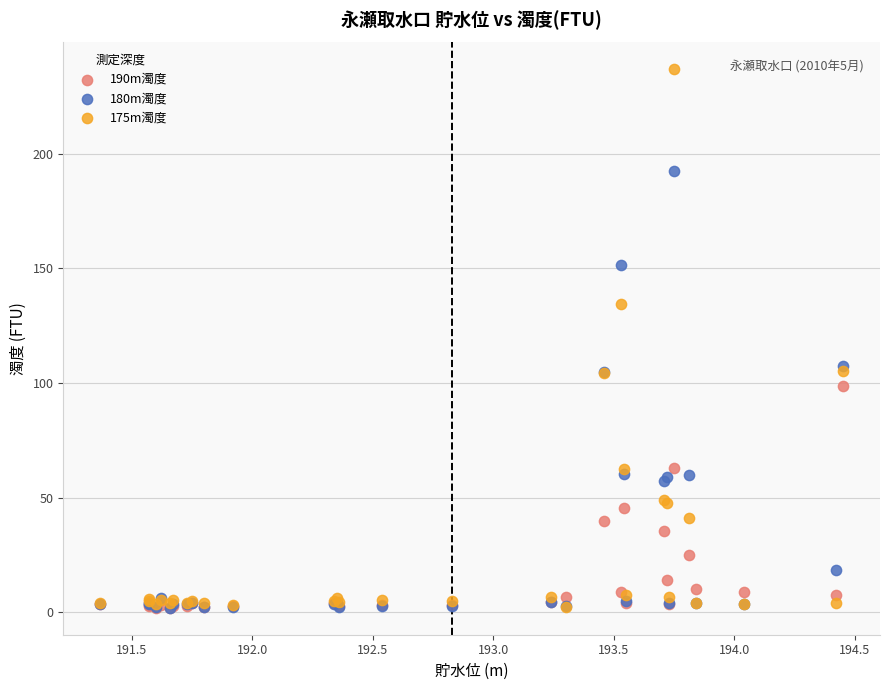

Which series contains the highest Y value?

175m濁度